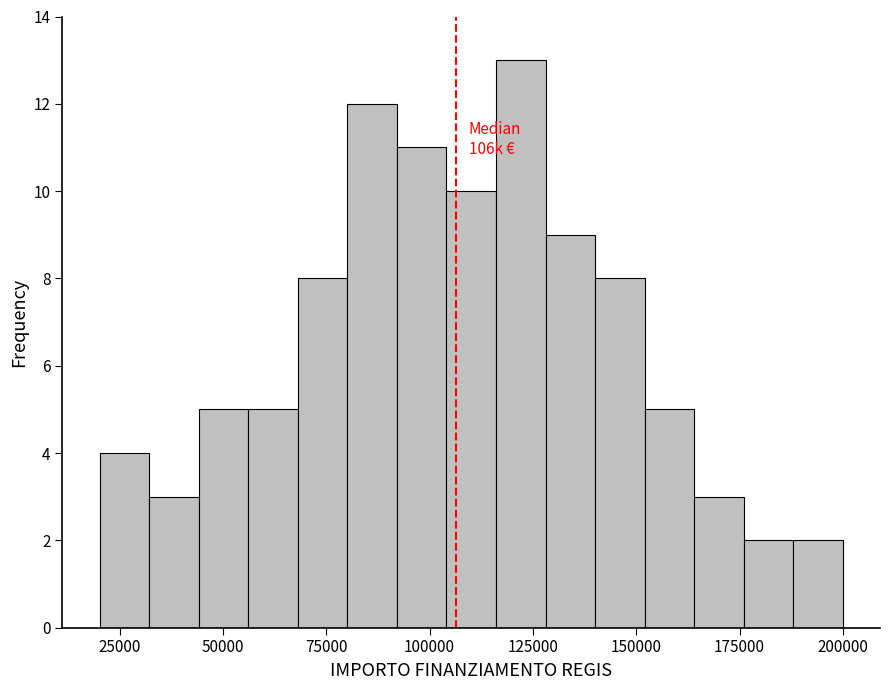

Around what value on the x-axis is the tallest bar? Give the approximate position of its centre, as read against the axis.

120000